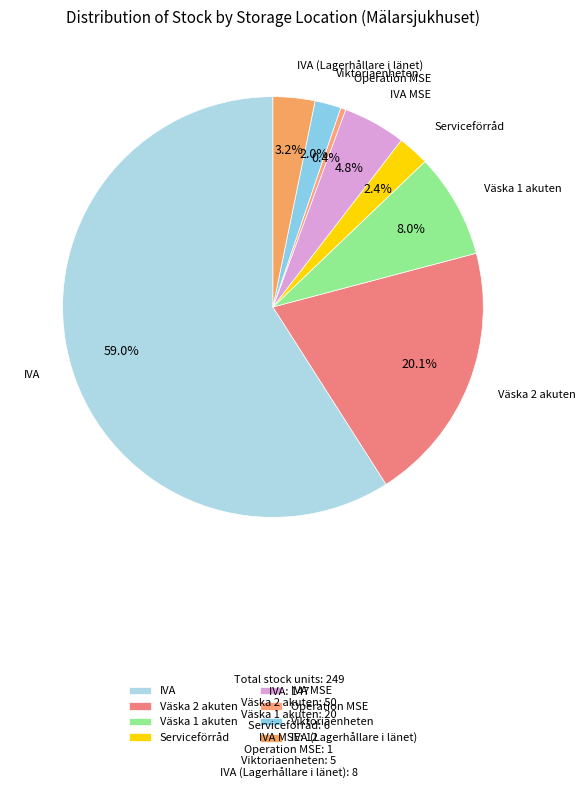

What is the total percentage of IVA MSE and Operation MSE?

5.2%